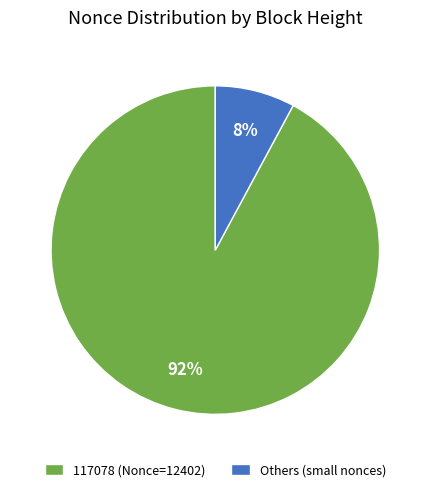

Which slice is the smallest?

Others (small nonces)